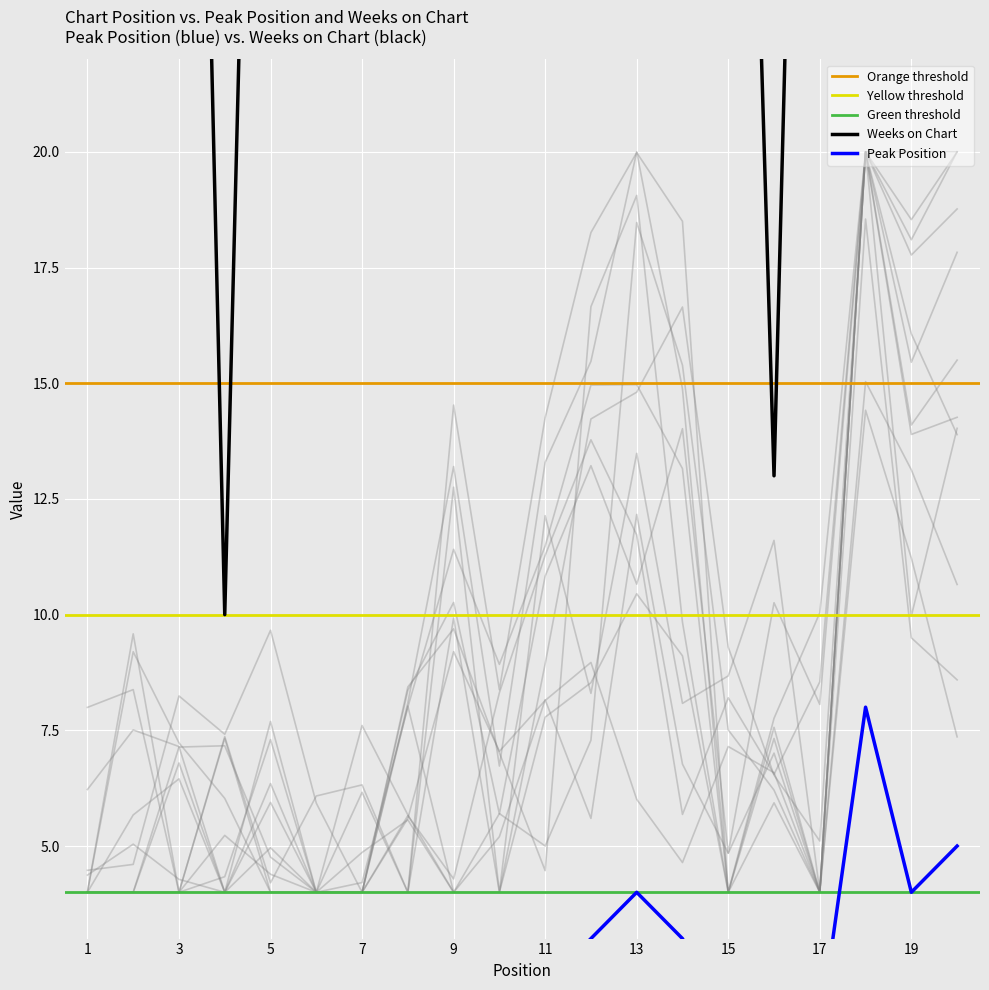

True or false: Peak Position and Weeks on Chart intersect in this chart.

False